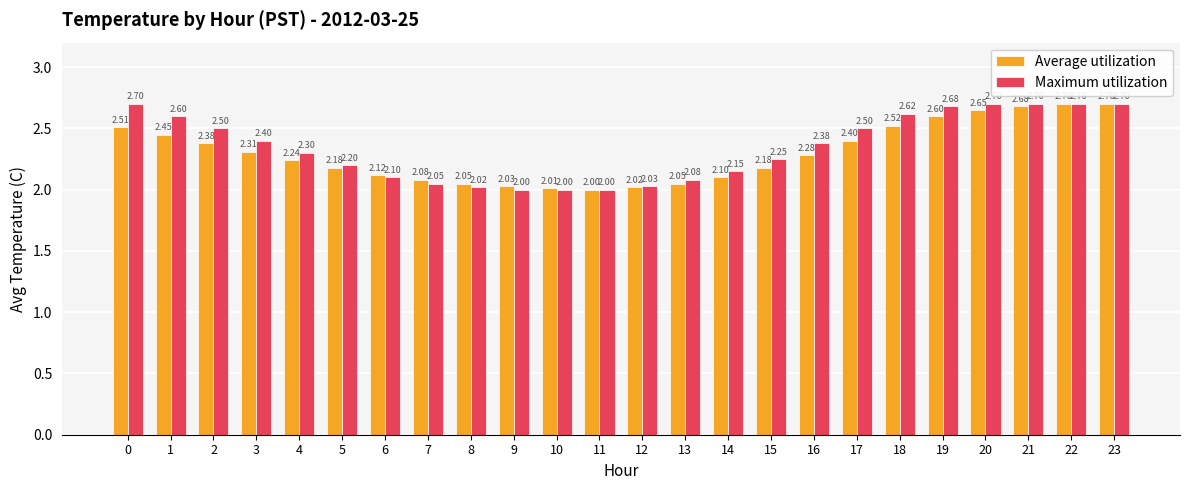

What is the difference between the Average utilization values at 13 and 5?

0.1